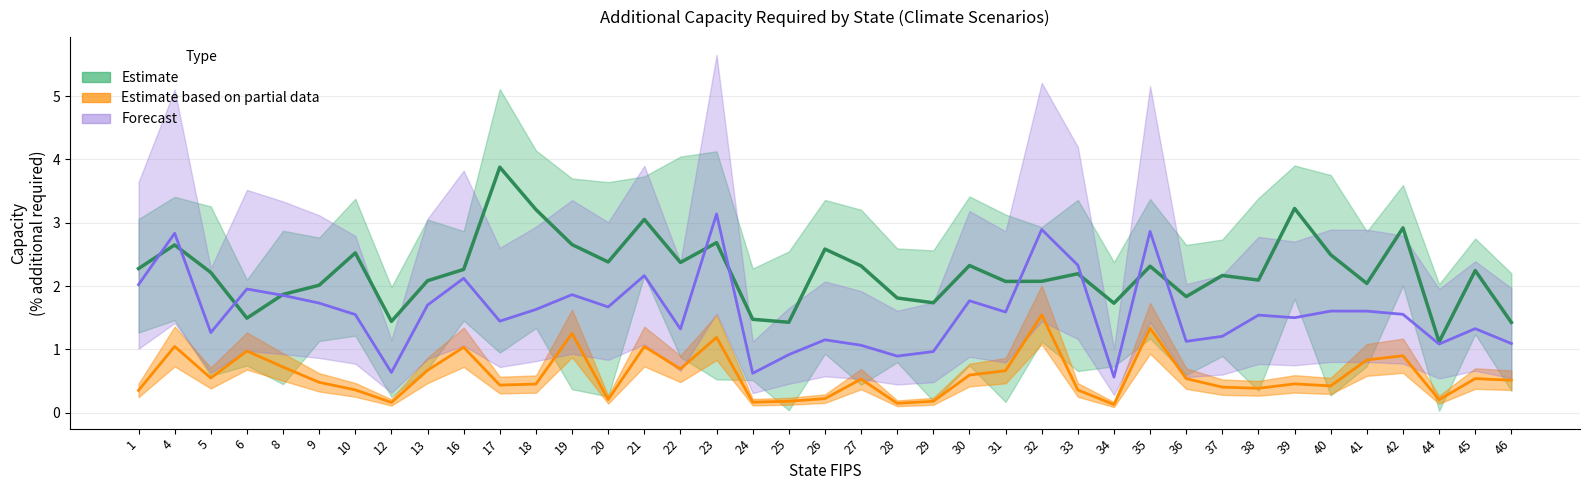

The value of Estimate based on partial data (rcp85_2030) at 6 is 1.0. True or false?

True